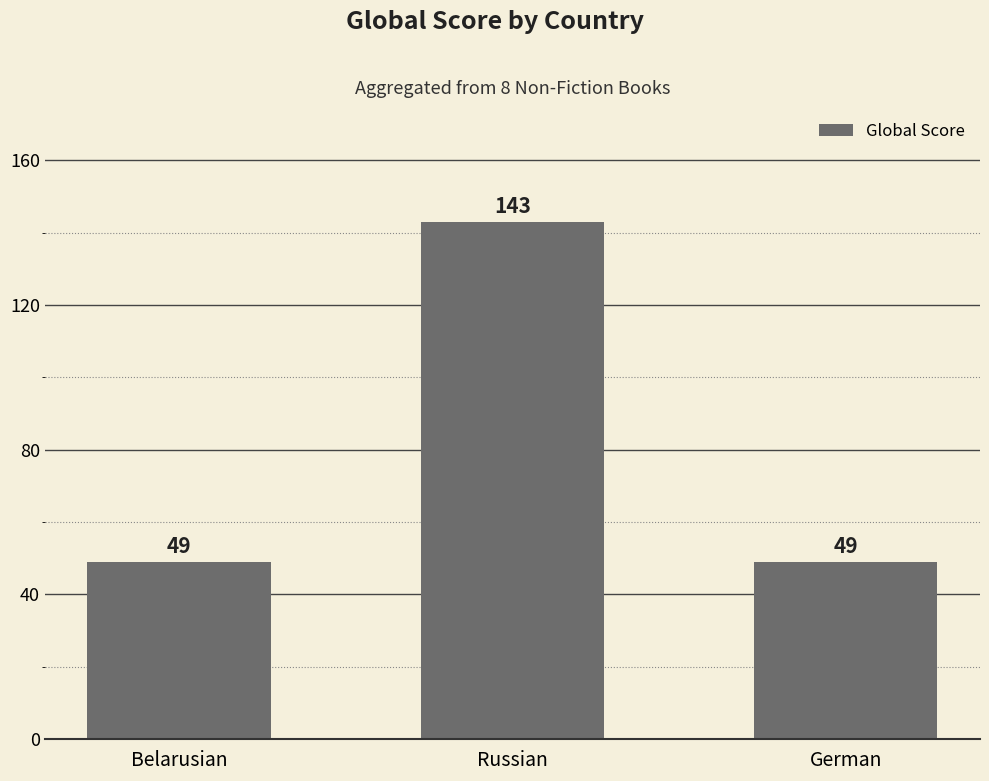

What is the value of the 3rd bar from the left?

49